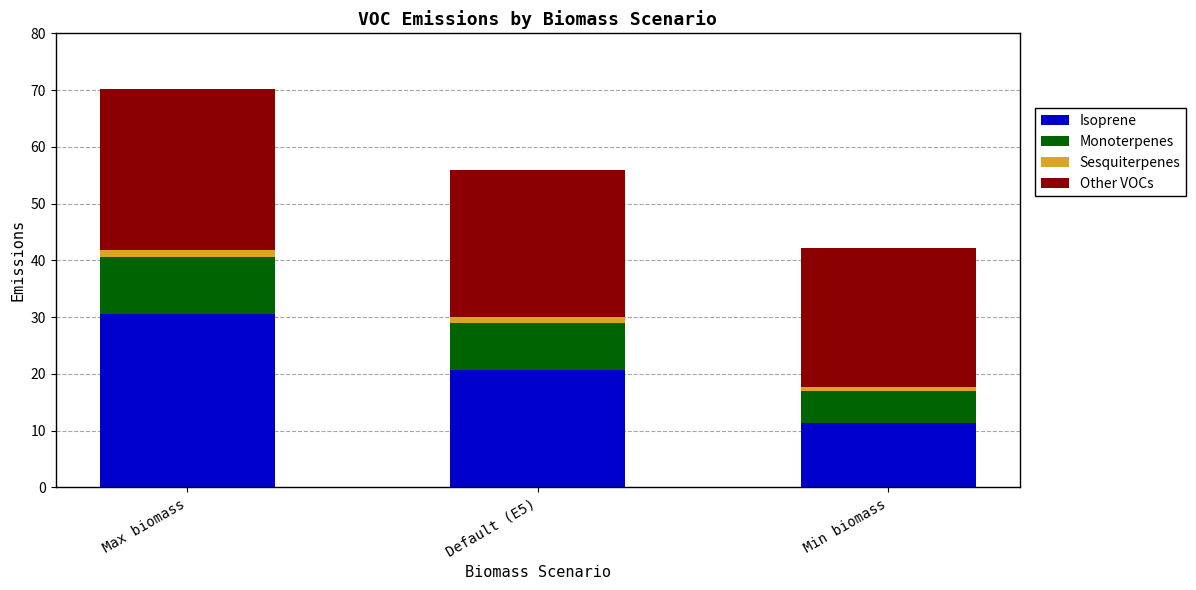

Are the bars grouped side by side (vs. stacked)?

No